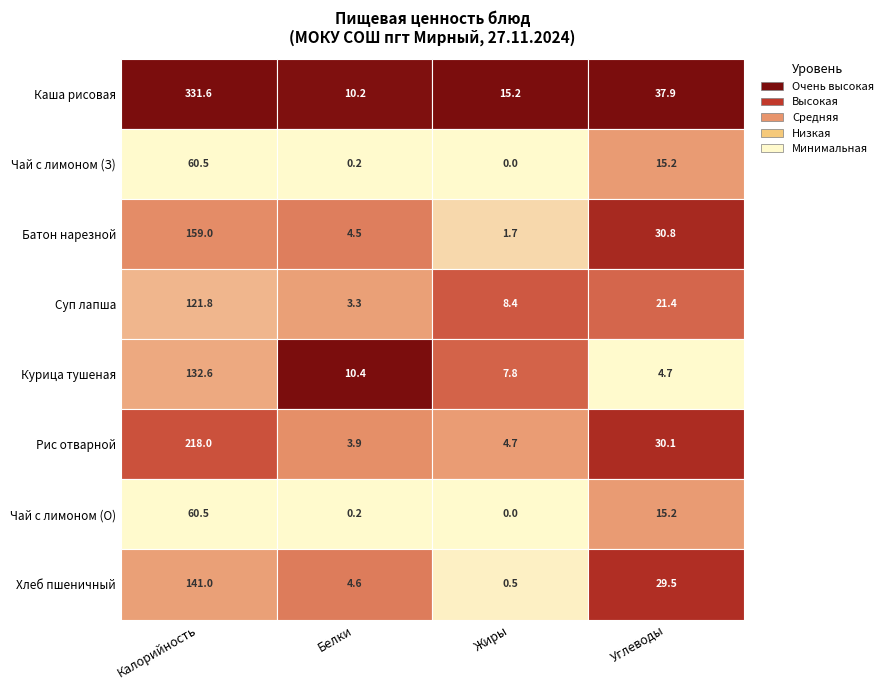

Rank the series at 7 from lowest to highest value.

Жиры, Белки, Углеводы, Калорийность